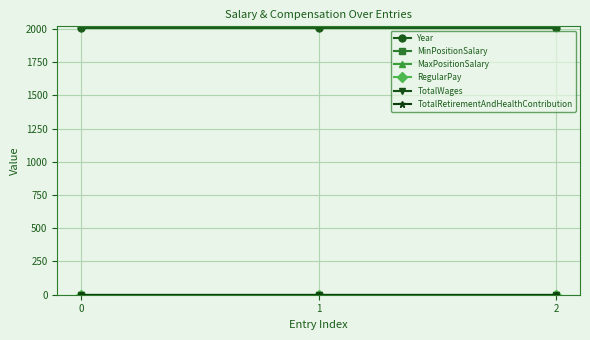

Rank the series by their maximum value, from highest to lowest.

Year, MinPositionSalary, MaxPositionSalary, RegularPay, TotalWages, TotalRetirementAndHealthContribution